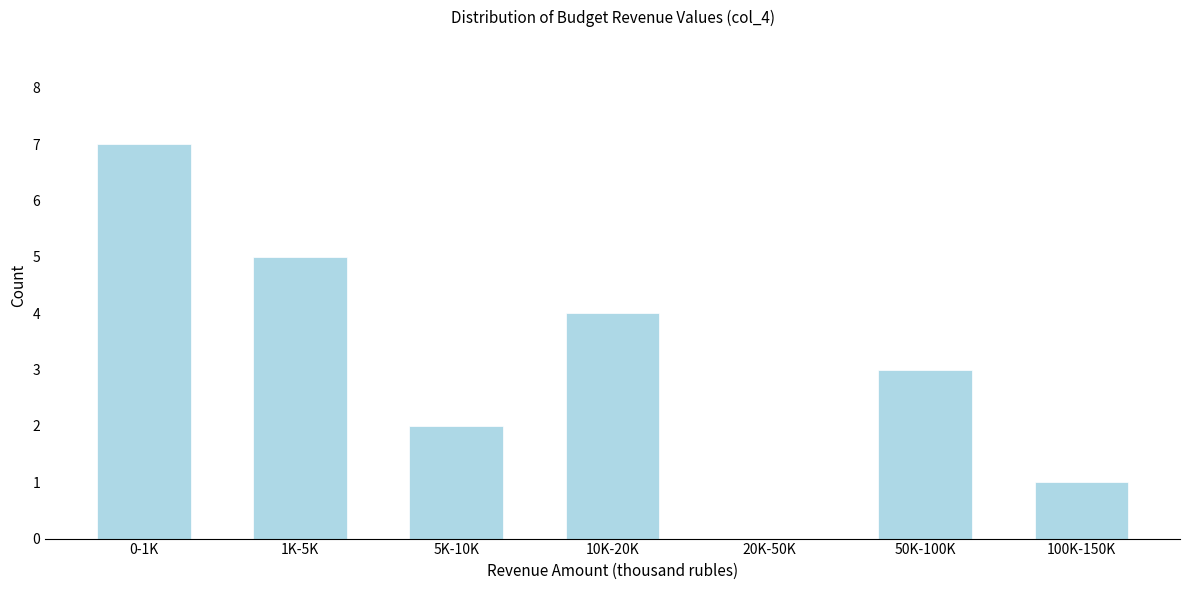

Reading left to right, transcribe all the data shown in this chart.

0-1K=7	1K-5K=5	5K-10K=2	10K-20K=4	20K-50K=0	50K-100K=3	100K-150K=1